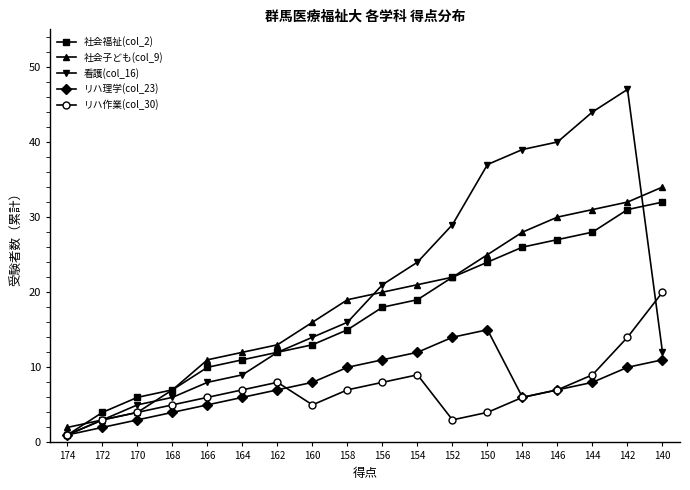

Which series has the widest spread of values?

看護(col_16)